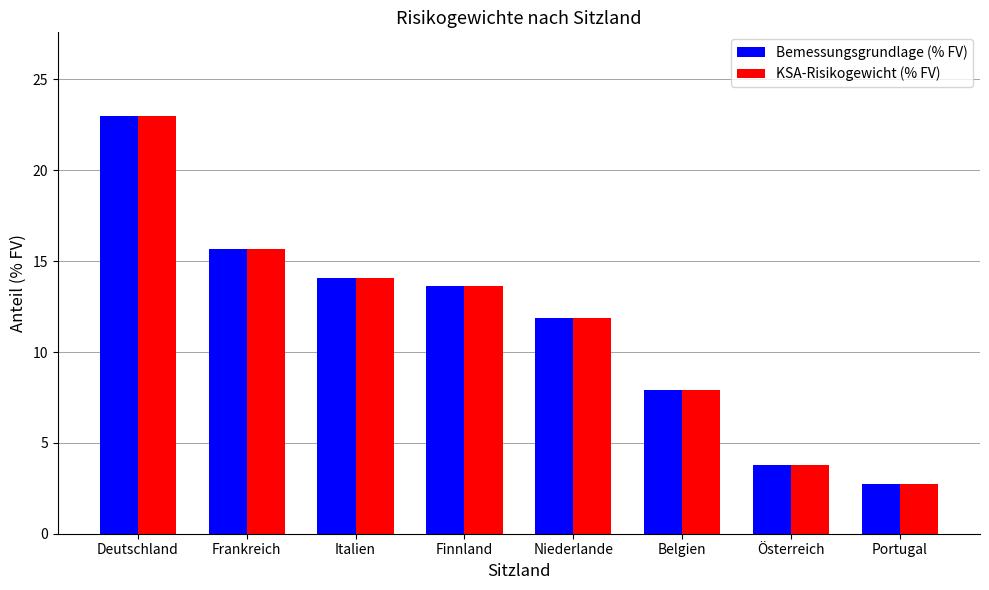

What is the value of the KSA-Risikogewicht (% FV) bar at the 4th from the left?

13.6